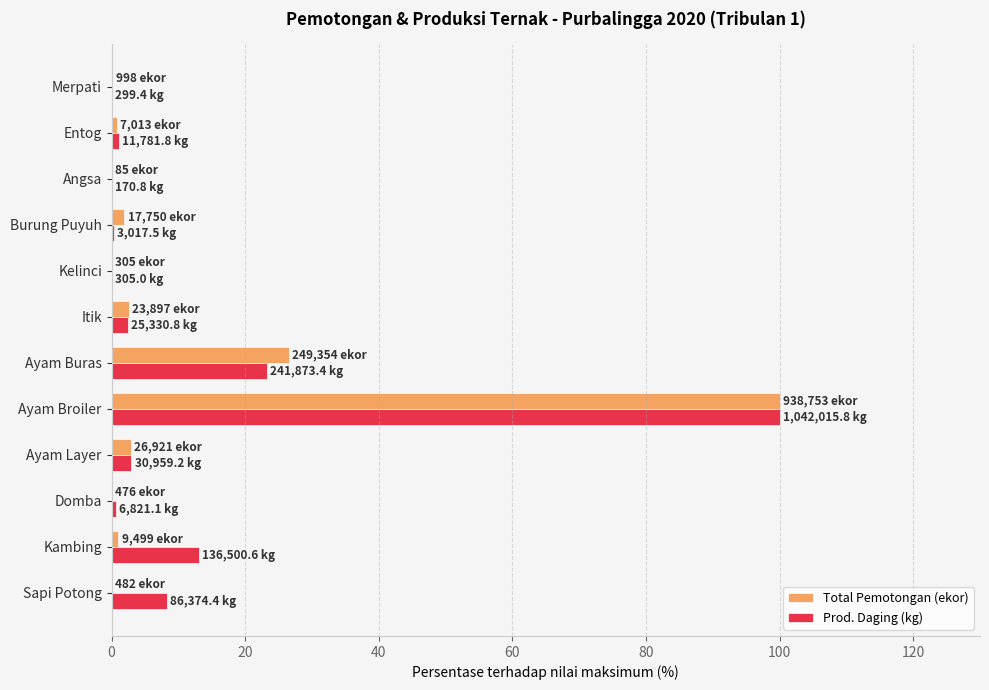

What is the greatest value displayed?

100.0